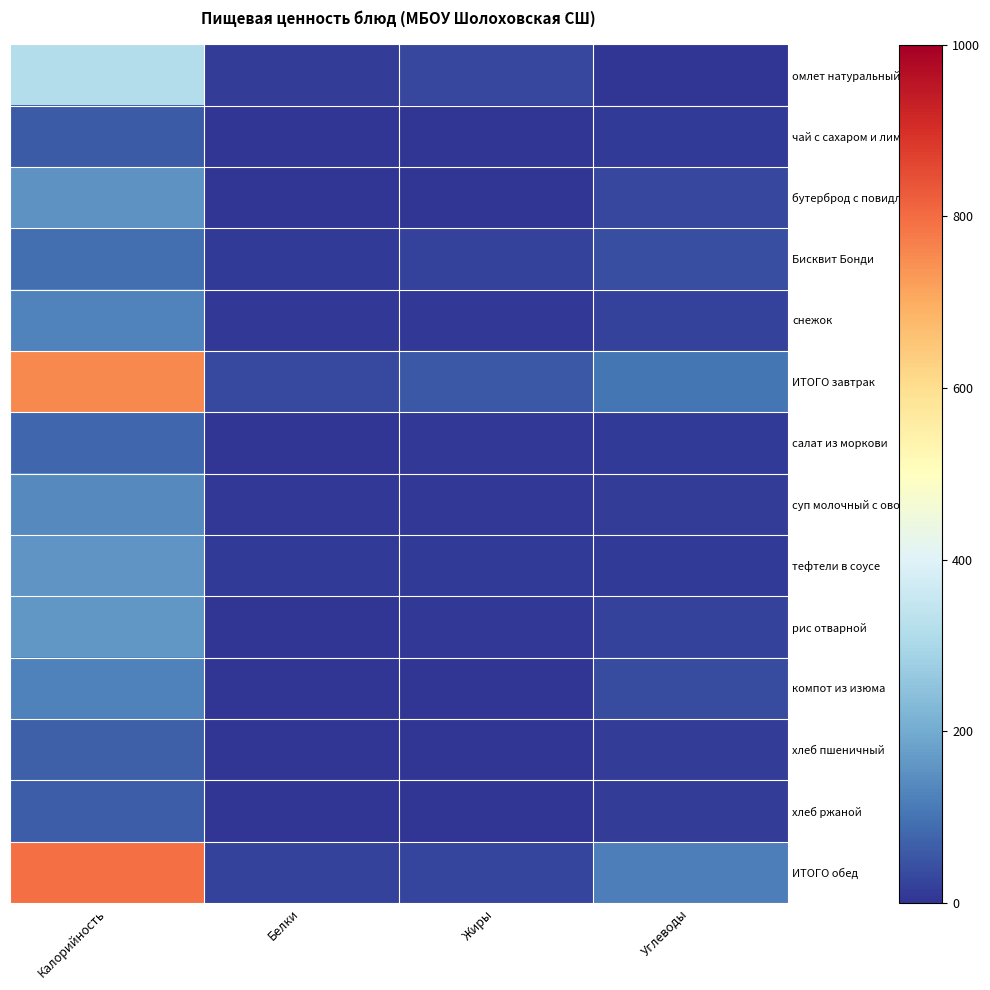

Which series has the largest total across all categories?

ИТОГО обед